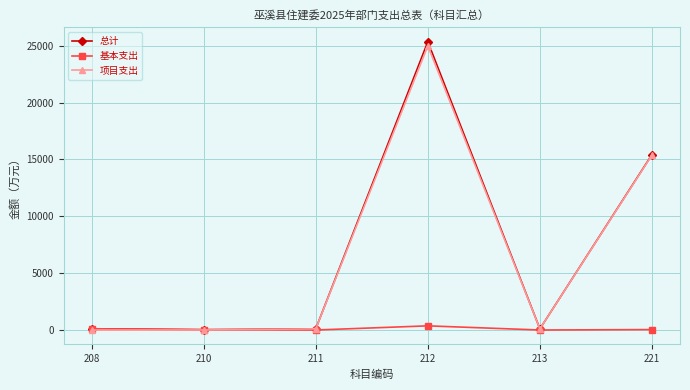

What is the difference between the 总计 values at 210 and 208?

82.8